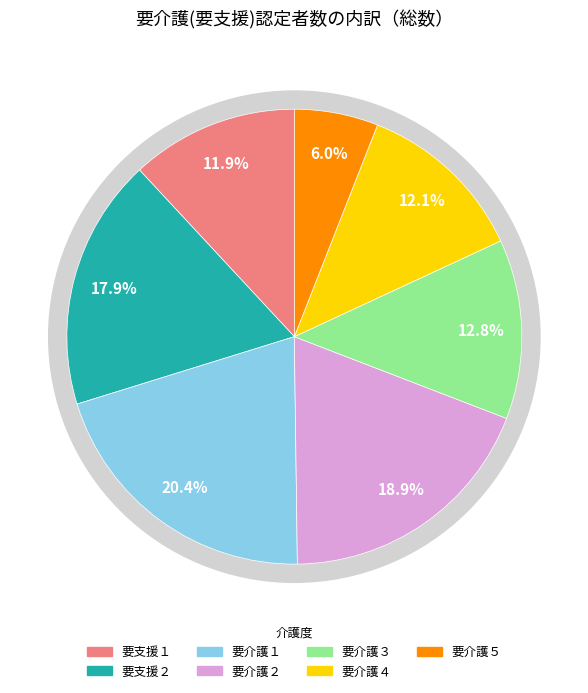

How many segments does this pie chart have?

7